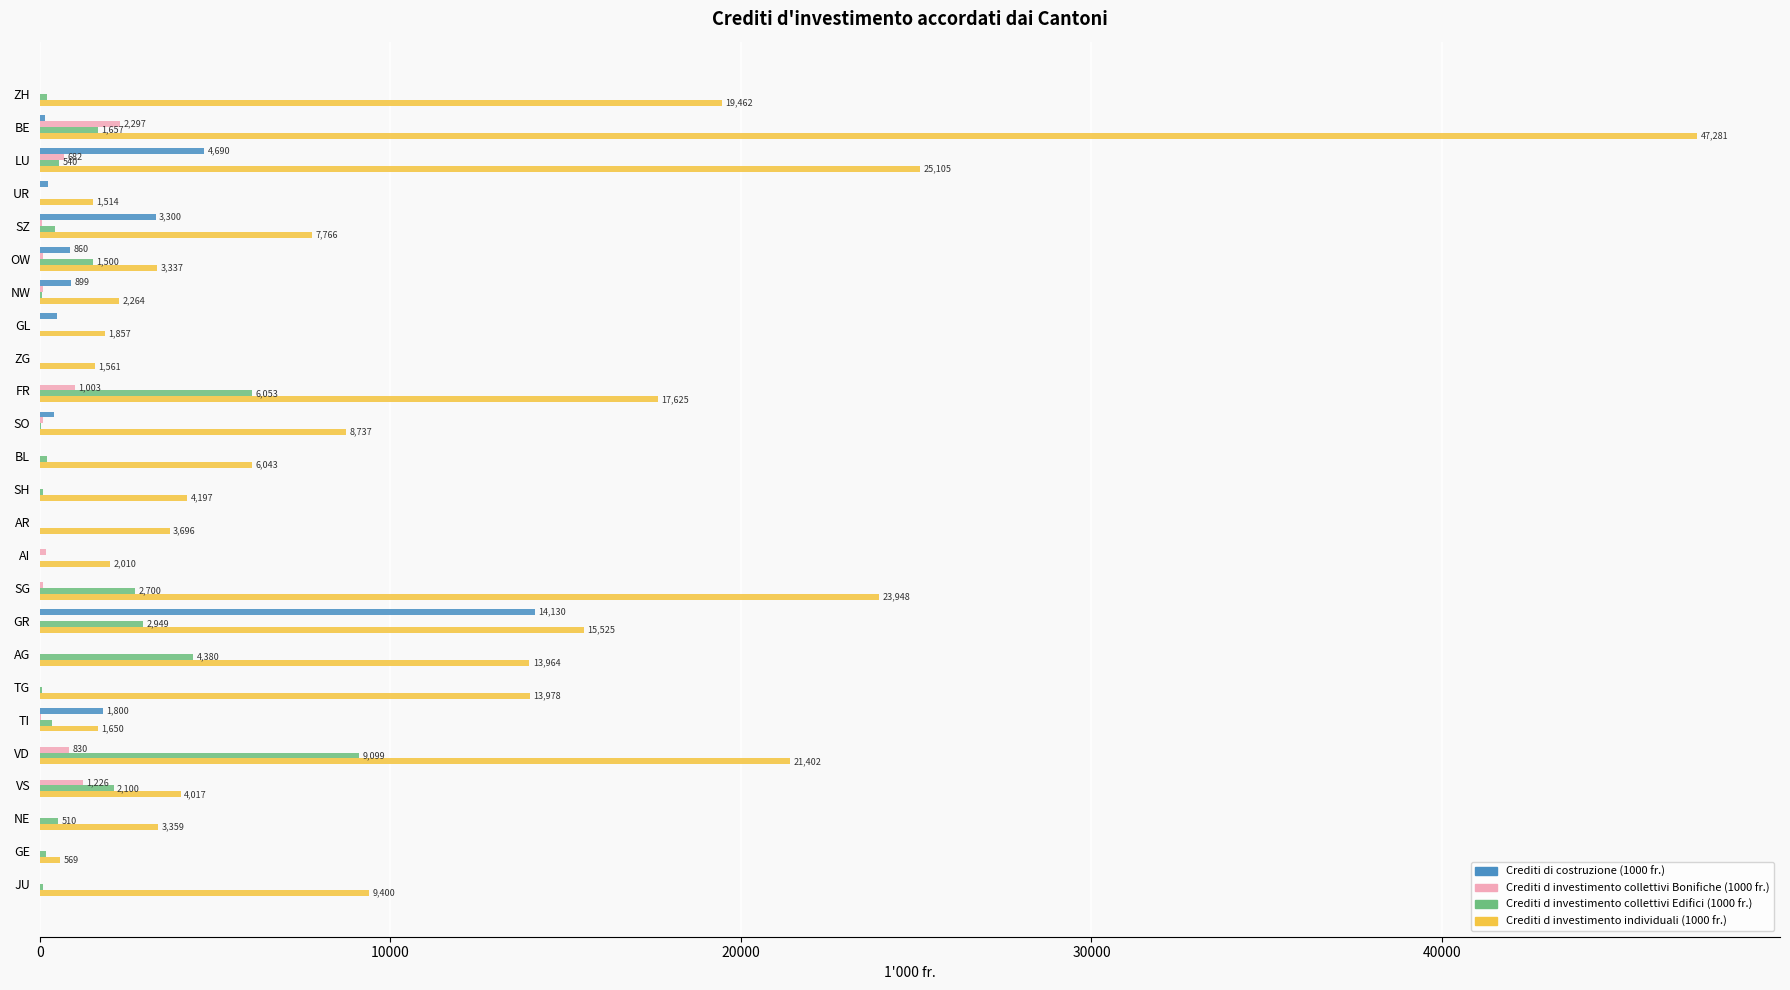

At which category is the sum across all series the highest?

BE